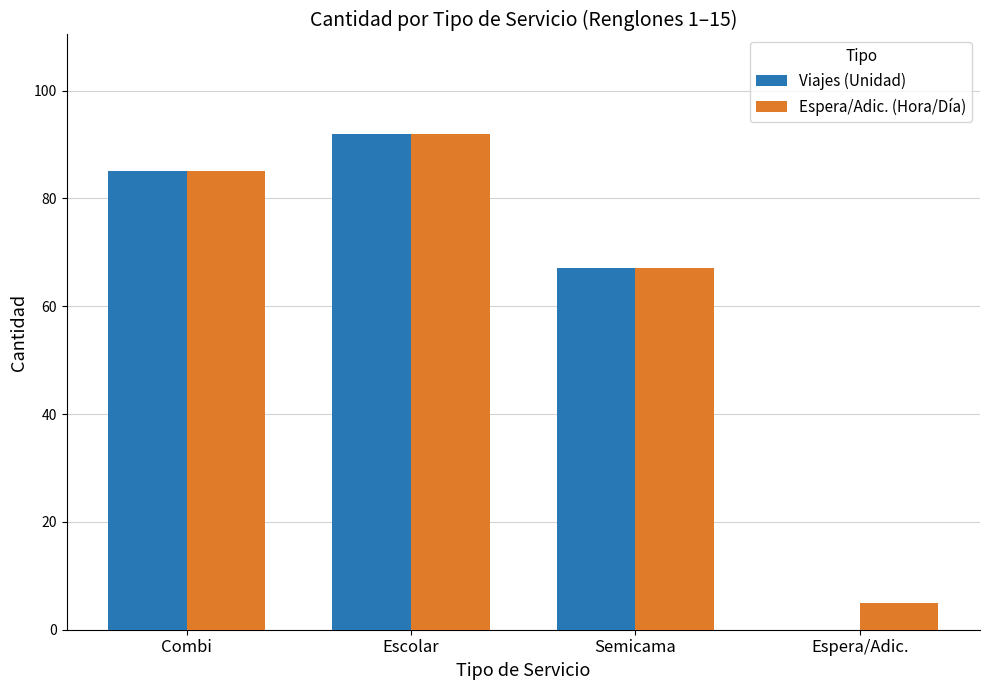

How many series are shown in this chart?

2